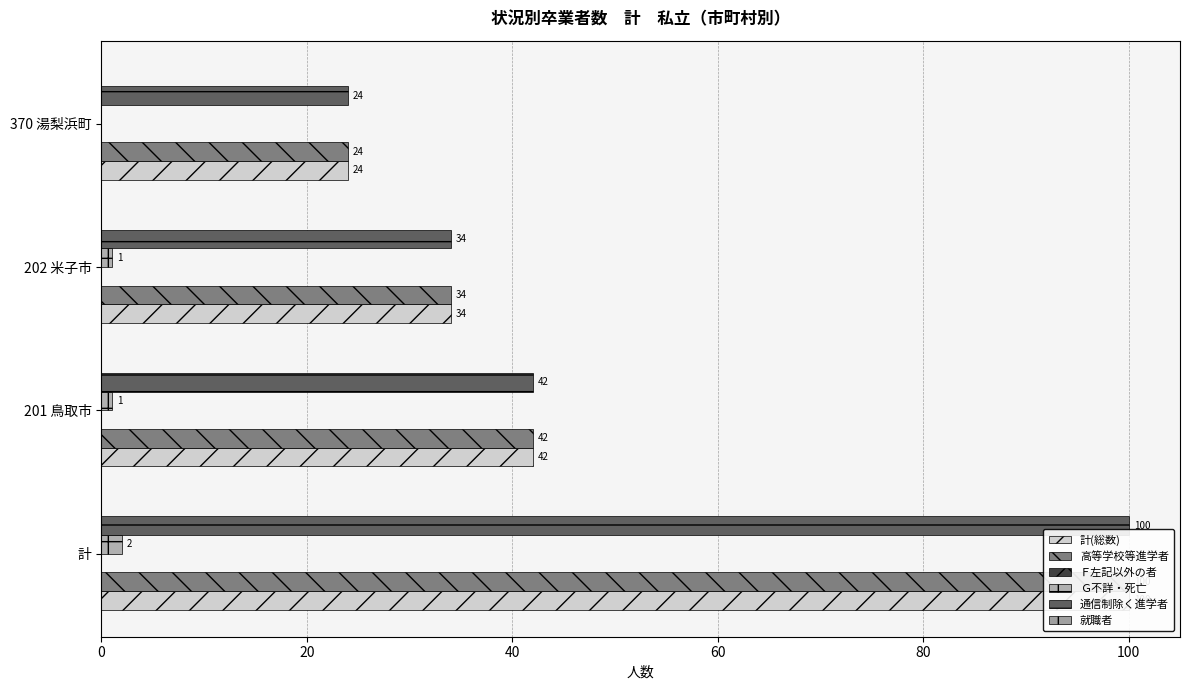

Rank the series by their maximum value, from lowest to highest.

Ｆ左記以外の者, 就職者, Ｇ不詳・死亡, 計(総数), 高等学校等進学者, 通信制除く進学者